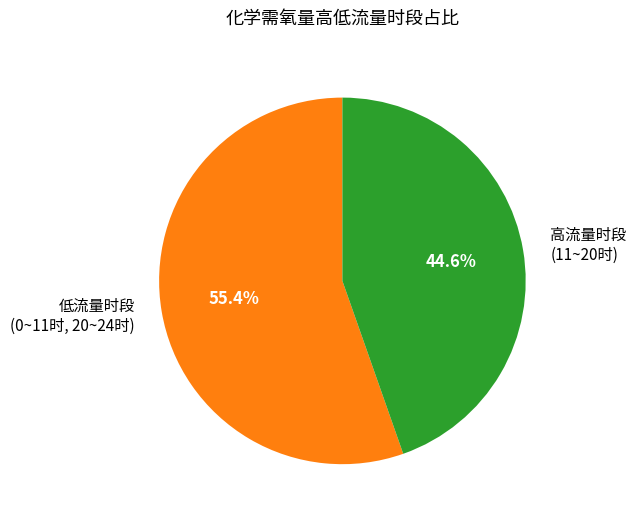

What is the smallest slice in the pie chart?

高流量时段 (11~20时)